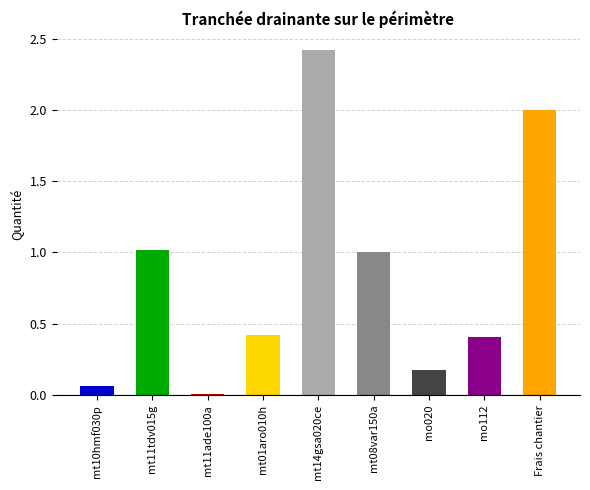

What position from the right is mo112?

2